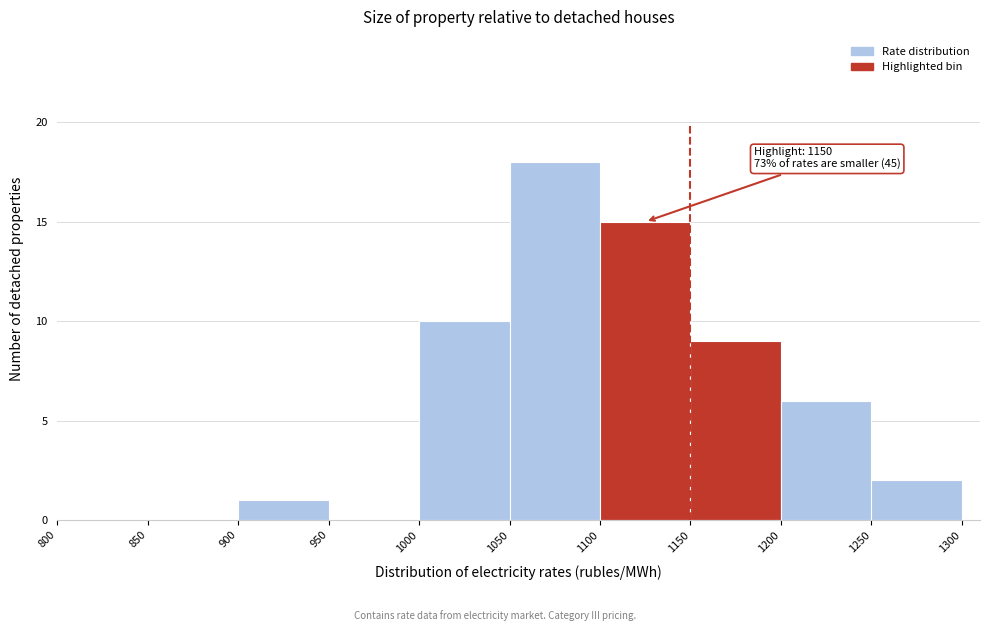

Which range on the x-axis has the tallest bar?

1050 to 1100